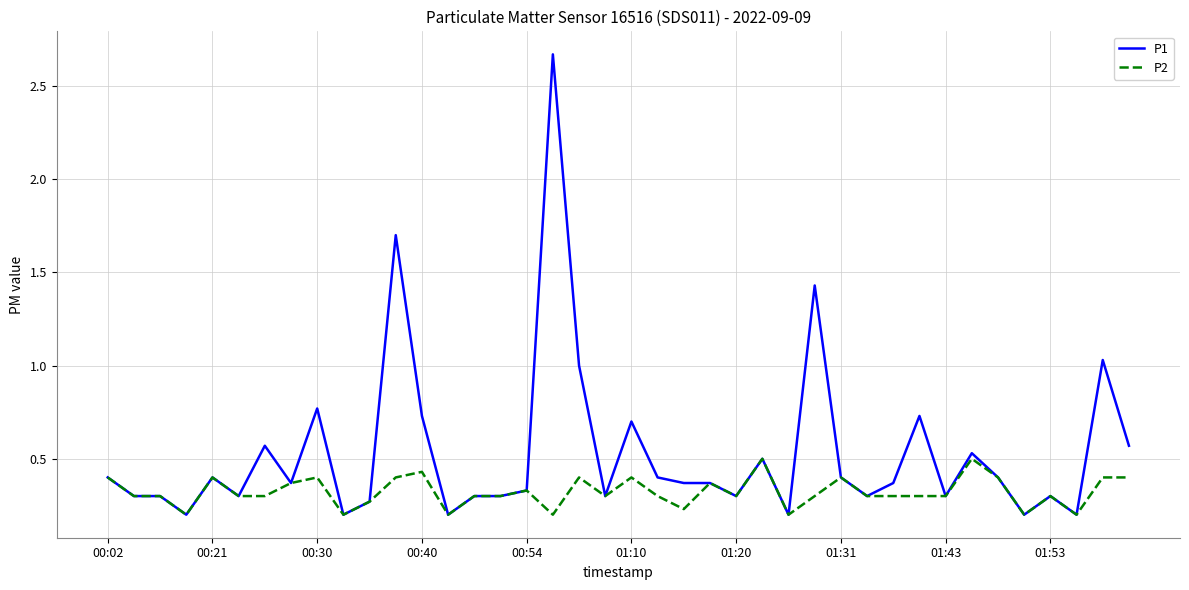

List the series in order of their peak value, lowest first.

P2, P1